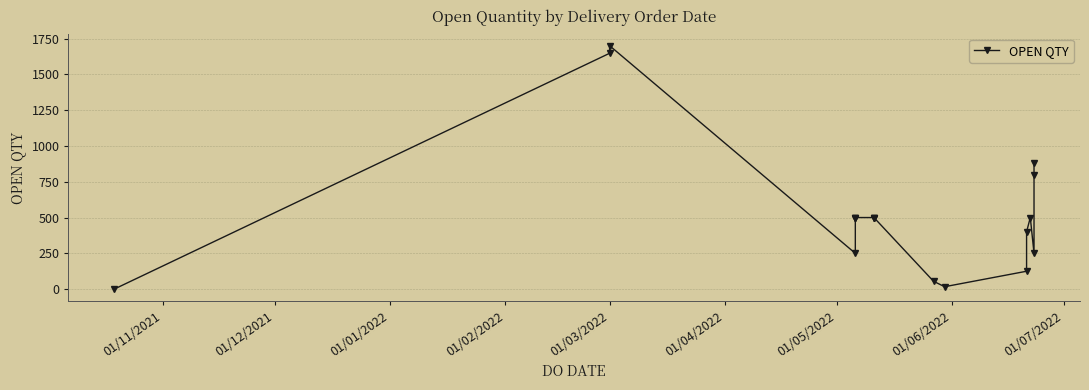

How many data points does each series have?

18